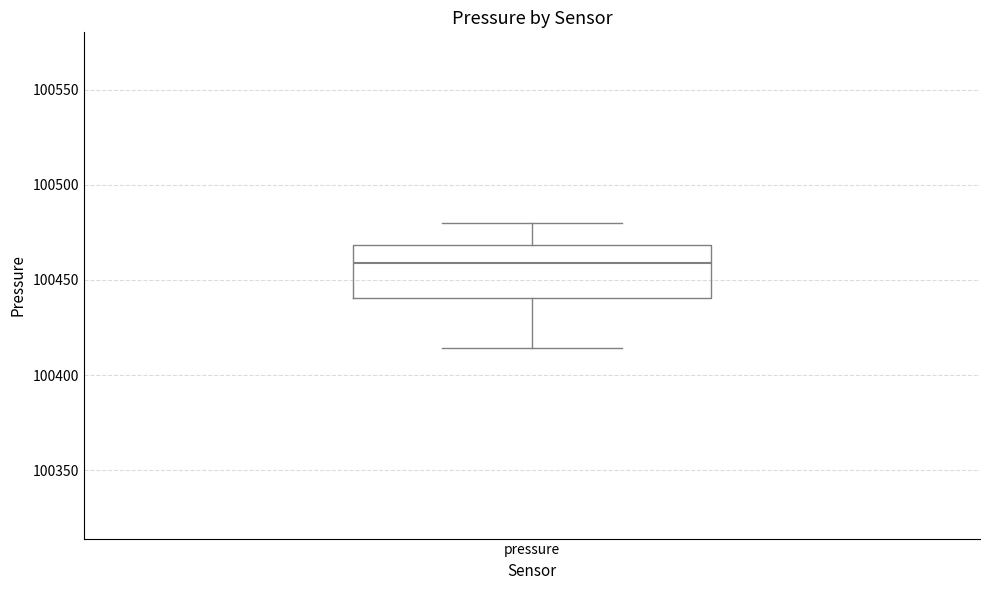

Transcribe this box plot: give where the median line is, the range the box spans, and where the two whiskers end, as read against the y-axis. The values are not printed on the chart, so give them approximately, as read against the axis.

median 100460, box 100440 to 100470, whiskers 100415 to 100480